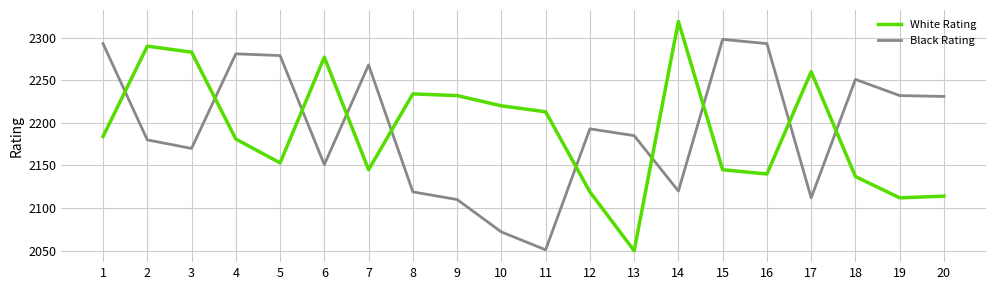

How many interior local peaks does the White Rating series have?

5